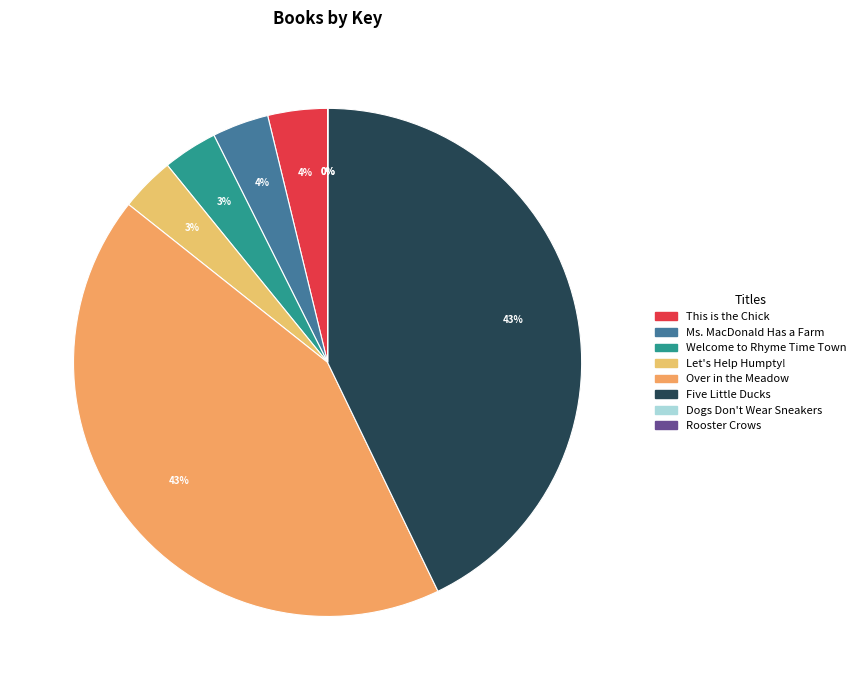

Rank the categories by value from highest to lowest.

Five Little Ducks, Over in the Meadow, This is the Chick, Ms. MacDonald Has a Farm, Welcome to Rhyme Time Town, Let's Help Humpty!, Dogs Don't Wear Sneakers, Rooster Crows